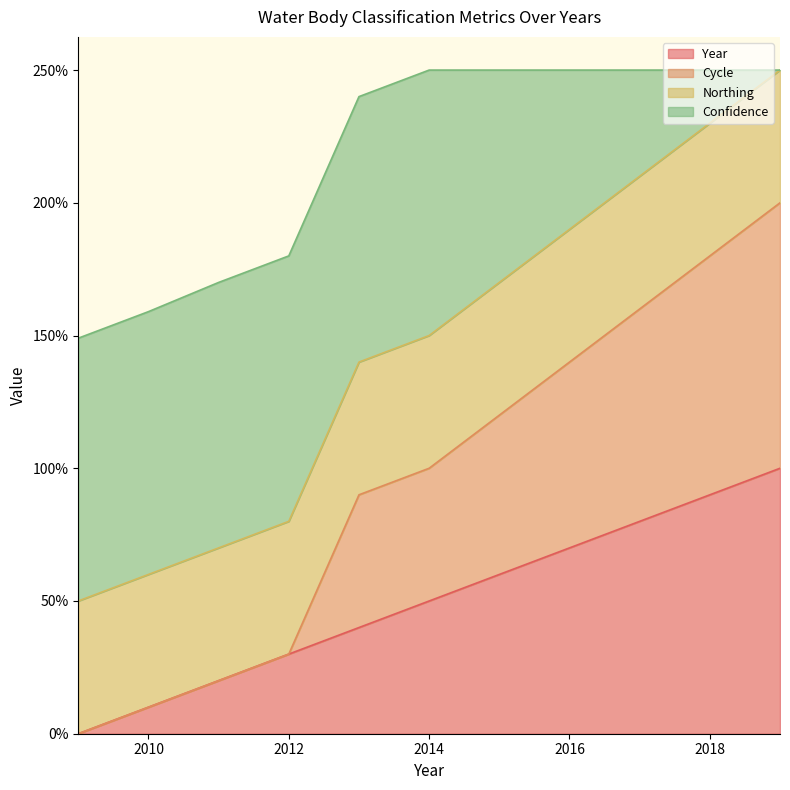

What is the maximum value for Year?

100